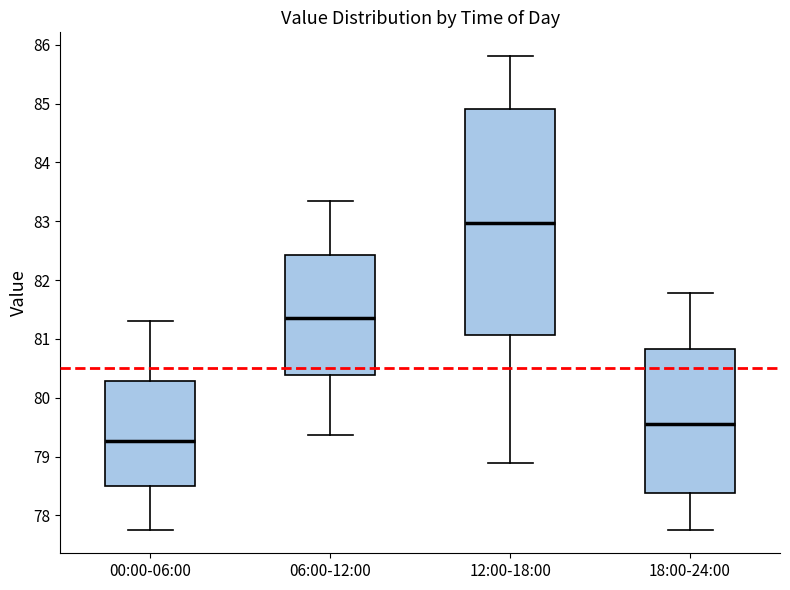

Which box's median line is the lowest?

00:00-06:00